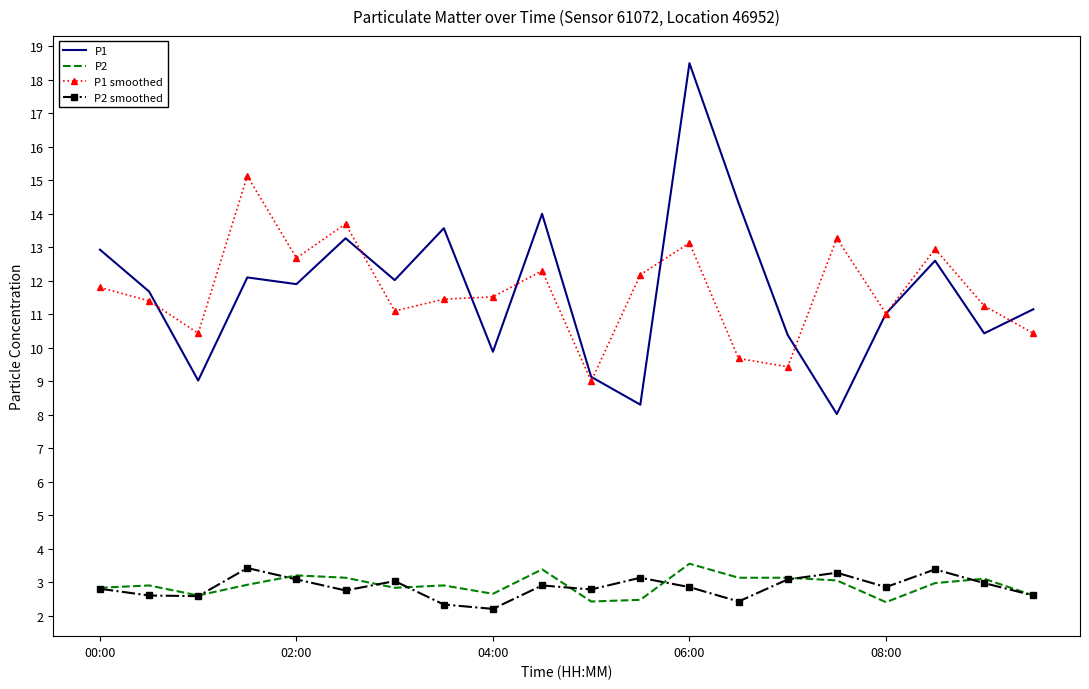

True or false: P2 smoothed and P1 cross at least once.

False